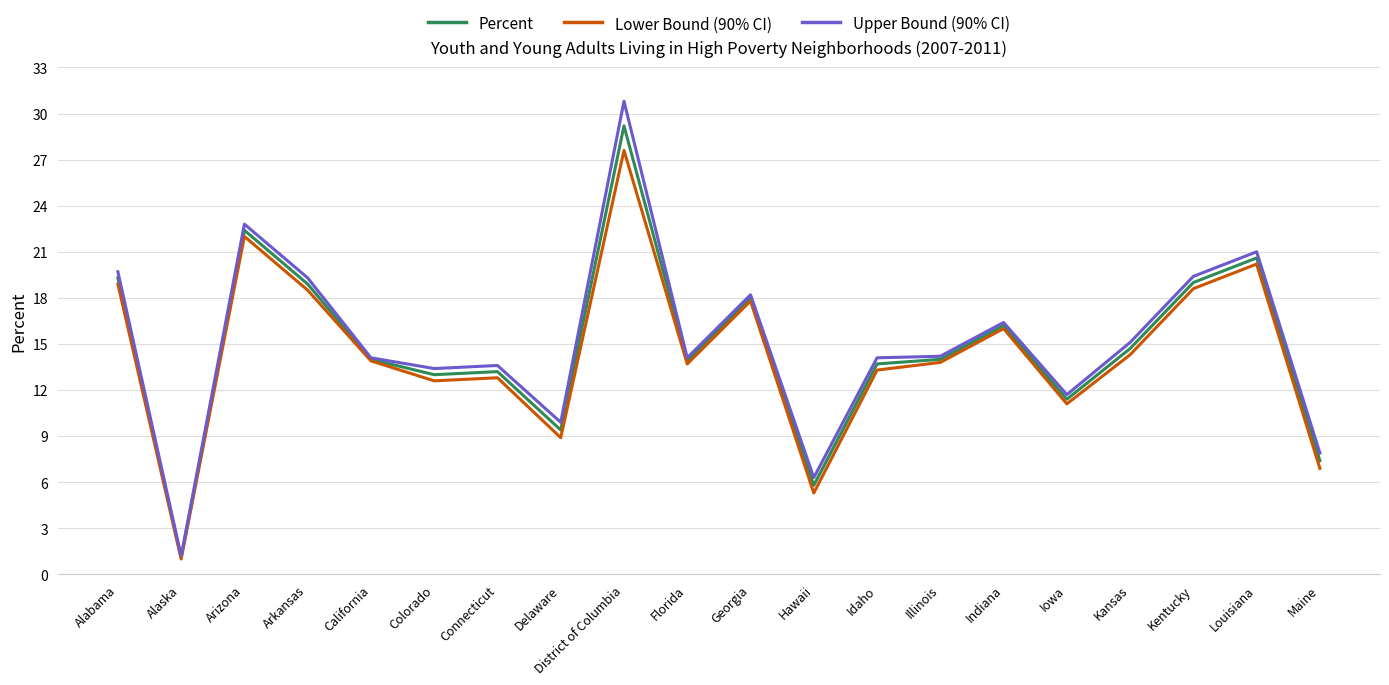

What are all the series names shown in the legend?

Percent, Lower Bound (90% CI), Upper Bound (90% CI)